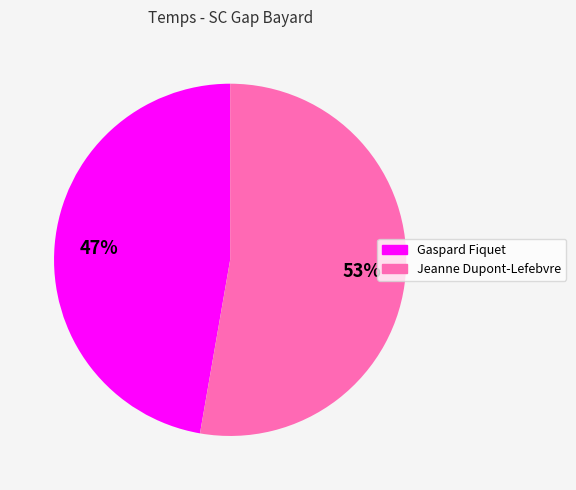

To the nearest percent, what portion does Jeanne Dupont-Lefebvre represent?

53%